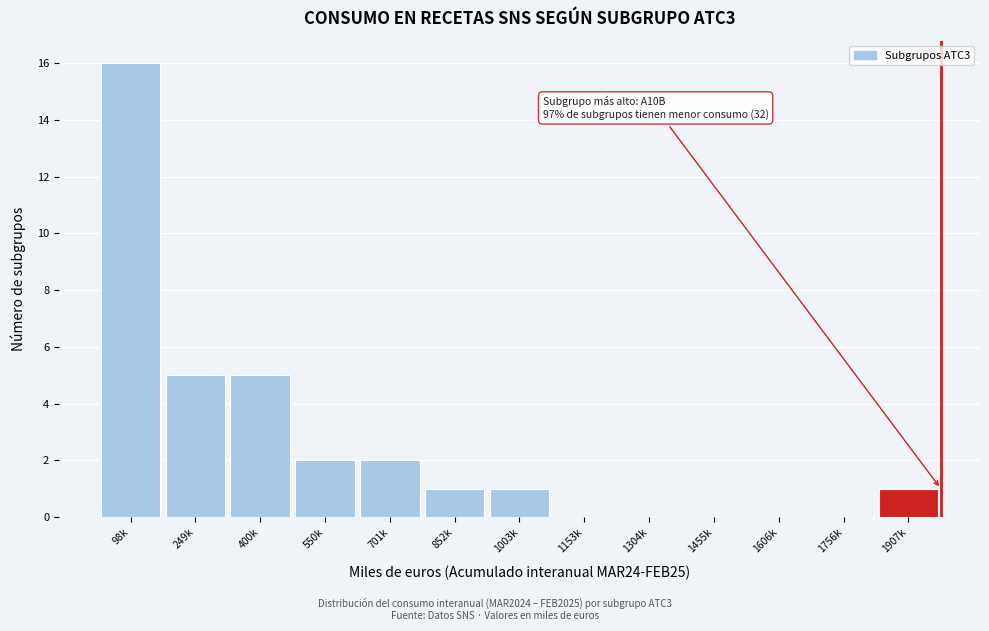

Reading right to left, extract all data points from this chart.

1907k=1	1756k=0	1606k=0	1455k=0	1304k=0	1153k=0	1003k=1	852k=1	701k=2	550k=2	400k=5	249k=5	98k=16